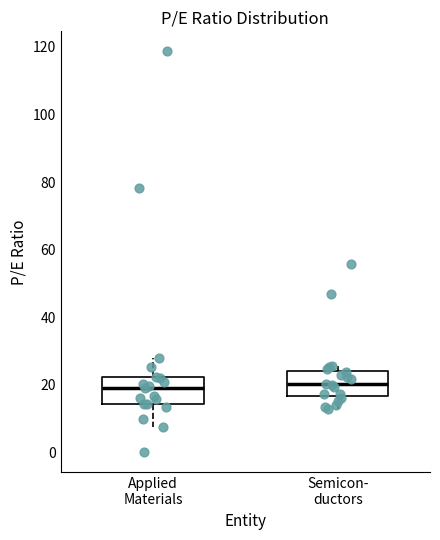

Where does the median line of the box for Semicon- ductors sit on the y-axis? The values are not printed on the chart, so give them approximately, as read against the axis.

20